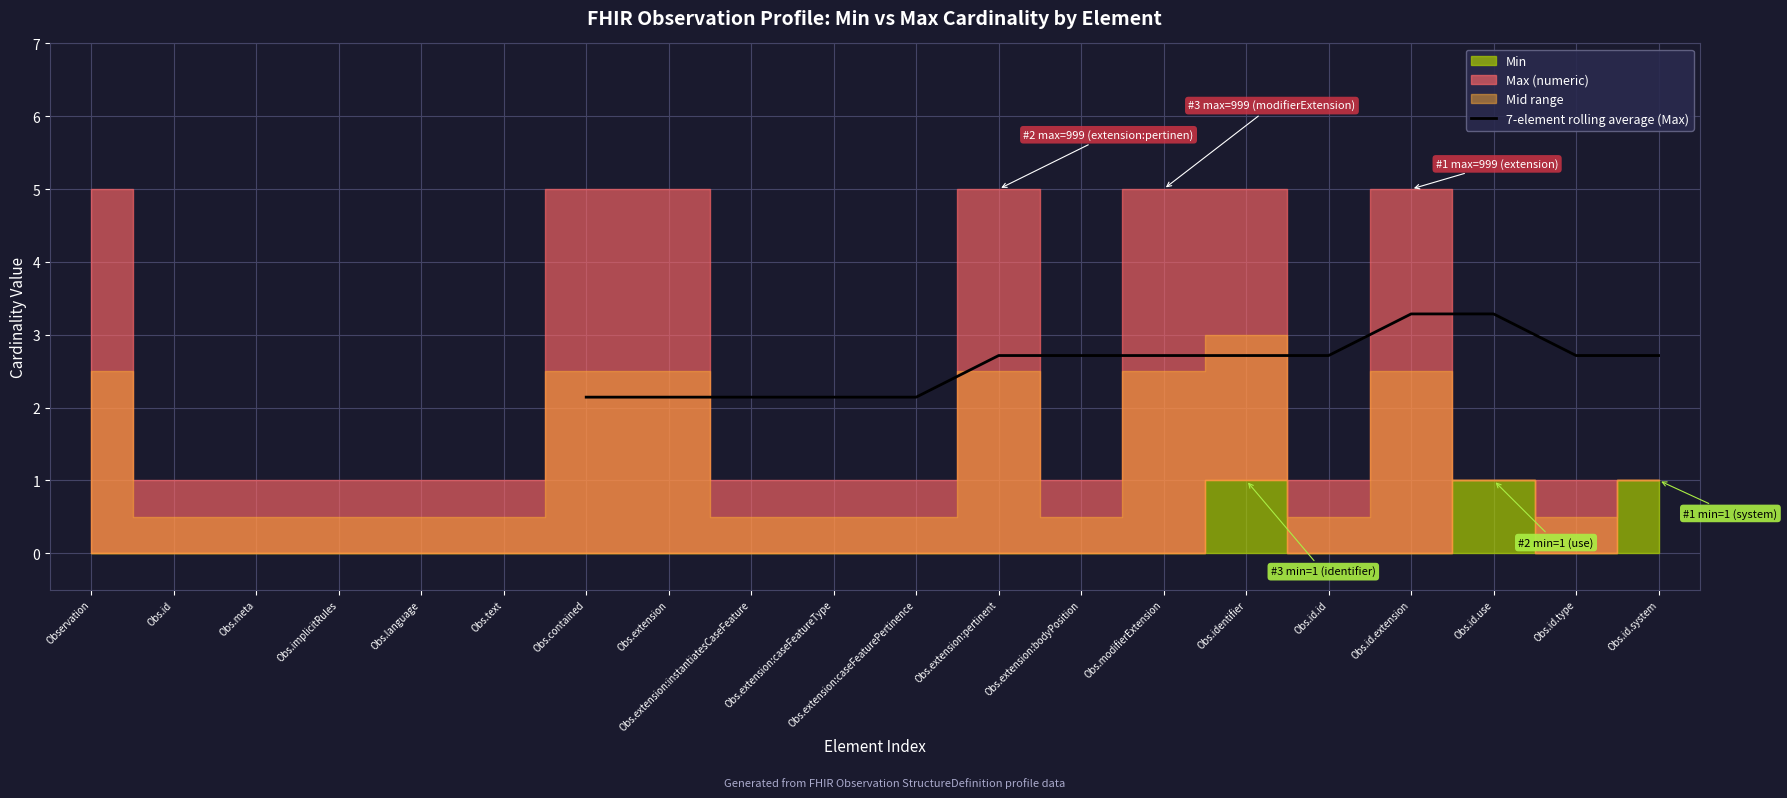

The 7-element rolling average (Max) series shows 1.3 at Obs.contained. True or false?

False